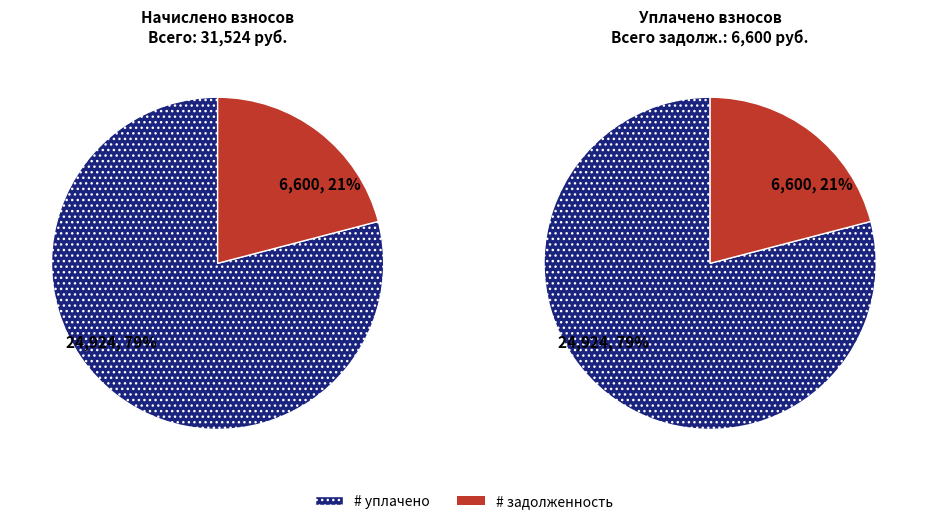

The 5 slice represents 29% of the pie. True or false?

False